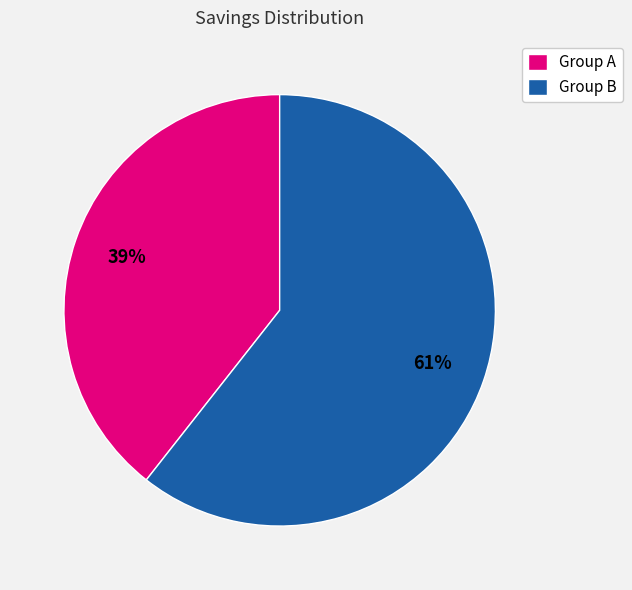

How many segments does this pie chart have?

2